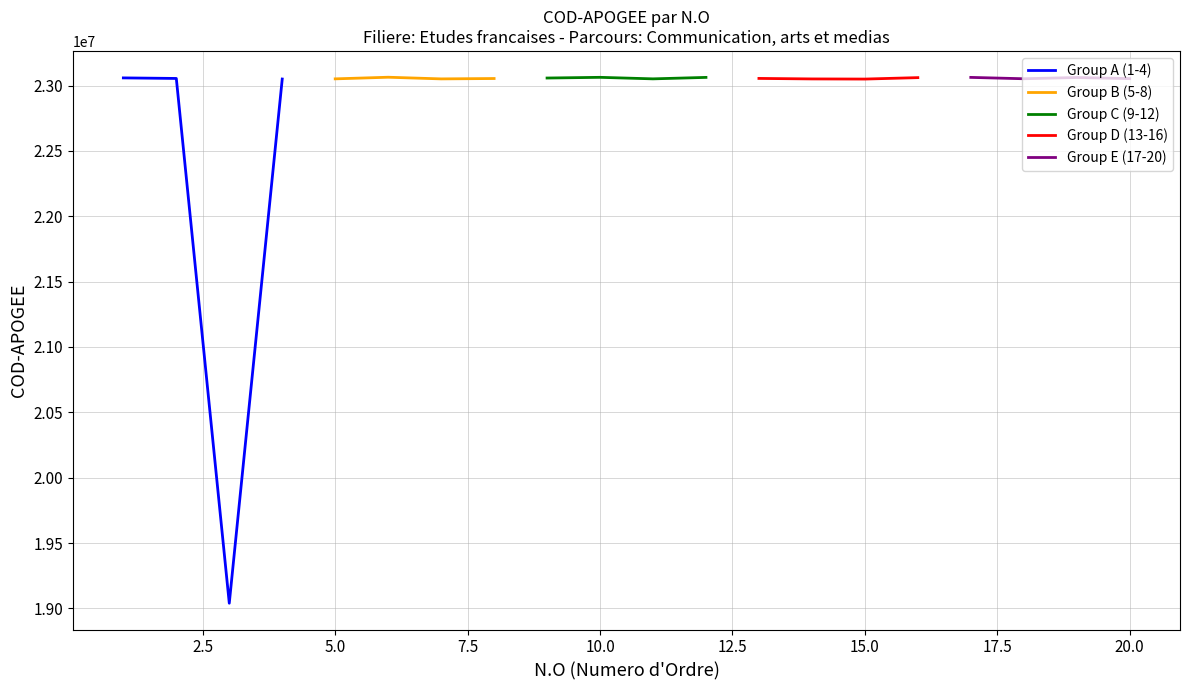

What is the minimum value for Group D (13-16)?

23050260